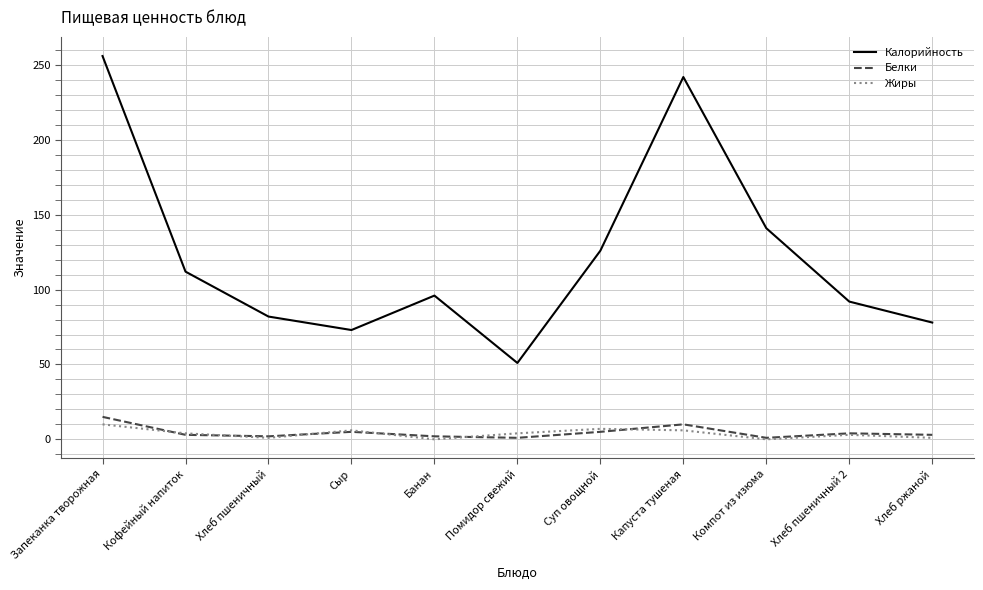

At how many categories does at least one series exceed 214?

2